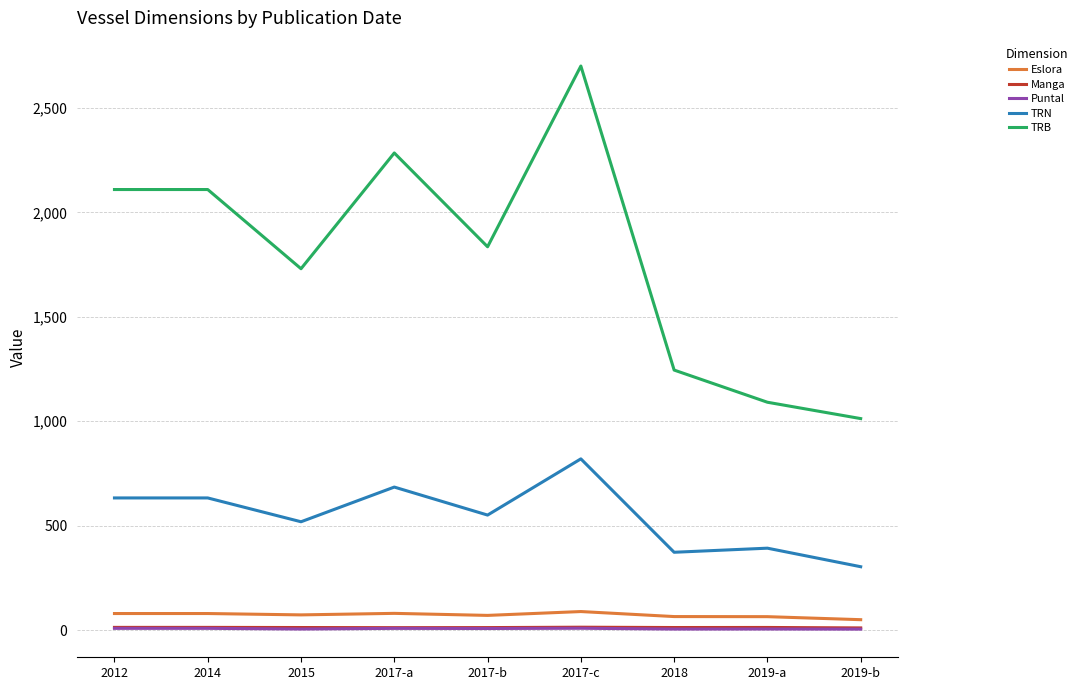

Which series has the largest total across all categories?

TRB